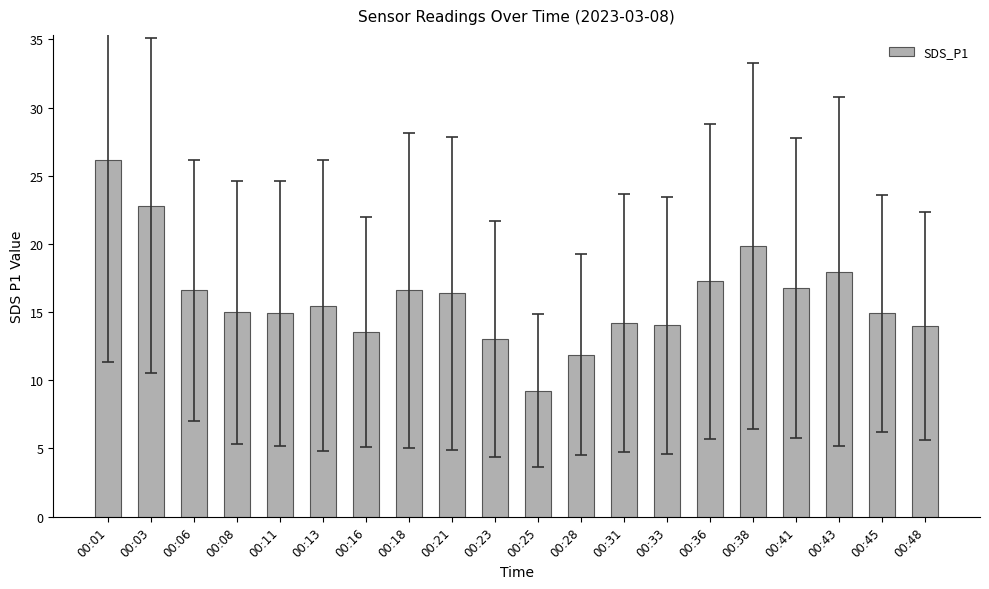

What is the greatest value displayed?

26.2